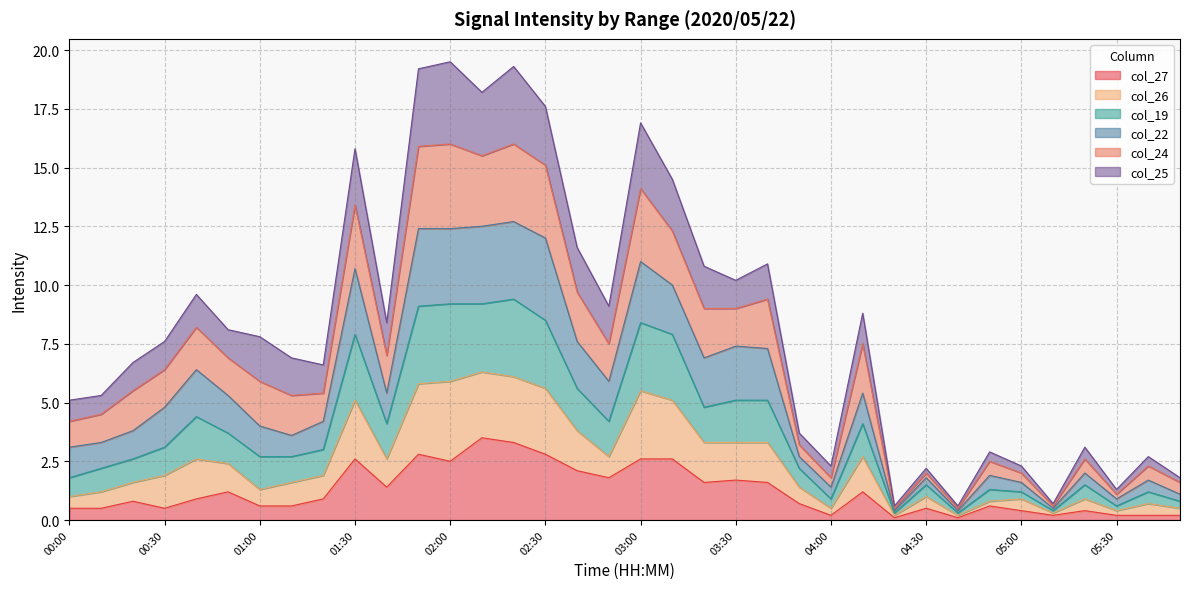

True or false: col_27 has more than 1 interior local peaks.

True